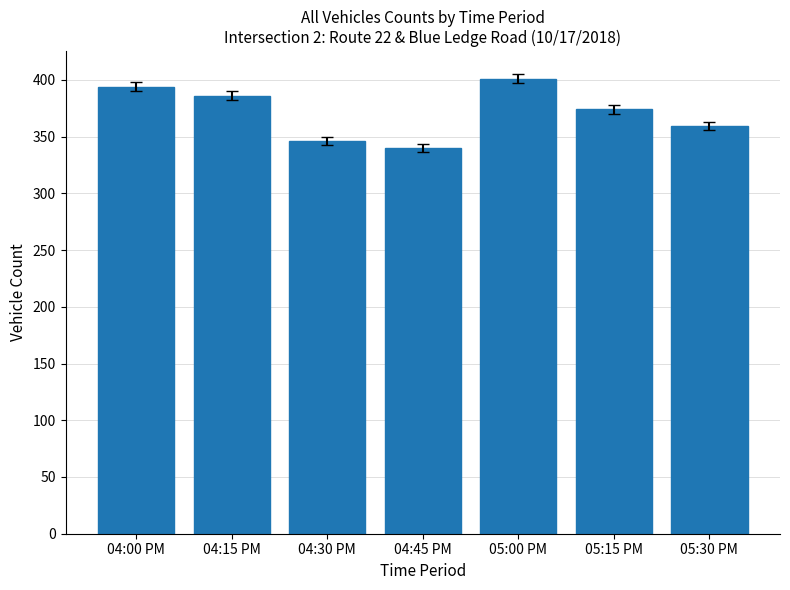

What is the value of the 2nd bar from the left?

386